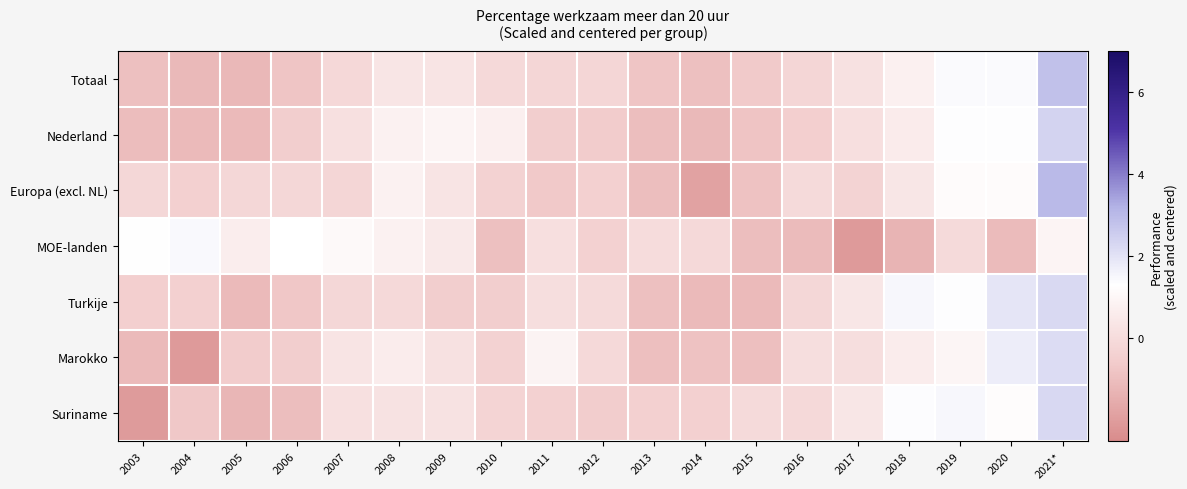

Reading right to left, list all the values displayed in this chart.

Totaal: 2021*=2.8	2020=1.4	2019=1.4	2018=0.8	2017=0.2	2016=-0.2	2015=-0.6	2014=-0.9	2013=-0.8	2012=-0.2	2011=-0.2	2010=-0.1	2009=0.3	2008=0.4	2007=-0.2	2006=-0.8	2005=-1.2	2004=-1.1	2003=-0.9
Nederland: 2021*=2.4	2020=1.3	2019=1.3	2018=0.6	2017=0.1	2016=-0.5	2015=-0.8	2014=-1.1	2013=-1.0	2012=-0.6	2011=-0.5	2010=0.7	2009=0.9	2008=0.8	2007=0.2	2006=-0.5	2005=-1.1	2004=-1.1	2003=-1.0
Europa (excl. NL): 2021*=3.0	2020=1.1	2019=1.1	2018=0.4	2017=-0.3	2016=-0.1	2015=-0.9	2014=-1.8	2013=-1.0	2012=-0.5	2011=-0.7	2010=-0.4	2009=0.3	2008=0.8	2007=-0.2	2006=-0.2	2005=-0.2	2004=-0.5	2003=-0.2
MOE-landen: 2021*=0.9	2020=-1.1	2019=-0.1	2018=-1.3	2017=-2.1	2016=-1.1	2015=-1.0	2014=-0.1	2013=-0.0	2012=-0.4	2011=0.1	2010=-0.9	2009=0.5	2008=0.8	2007=1.1	2006=1.3	2005=0.6	2004=1.5	2003=1.3
Turkije: 2021*=2.2	2020=2.0	2019=1.4	2018=1.5	2017=0.4	2016=-0.2	2015=-1.1	2014=-1.1	2013=-0.9	2012=-0.1	2011=0.1	2010=-0.5	2009=-0.5	2008=-0.1	2007=-0.2	2006=-0.7	2005=-1.1	2004=-0.4	2003=-0.5
Marokko: 2021*=2.1	2020=1.8	2019=0.9	2018=0.6	2017=0.1	2016=0.1	2015=-1.0	2014=-0.9	2013=-0.9	2012=-0.1	2011=0.9	2010=-0.4	2009=0.2	2008=0.6	2007=0.3	2006=-0.5	2005=-0.6	2004=-2.1	2003=-1.1
Suriname: 2021*=2.3	2020=1.2	2019=1.5	2018=1.4	2017=0.4	2016=-0.1	2015=-0.1	2014=-0.4	2013=-0.4	2012=-0.6	2011=-0.4	2010=-0.3	2009=0.2	2008=0.2	2007=0.1	2006=-1.0	2005=-1.2	2004=-0.7	2003=-2.0